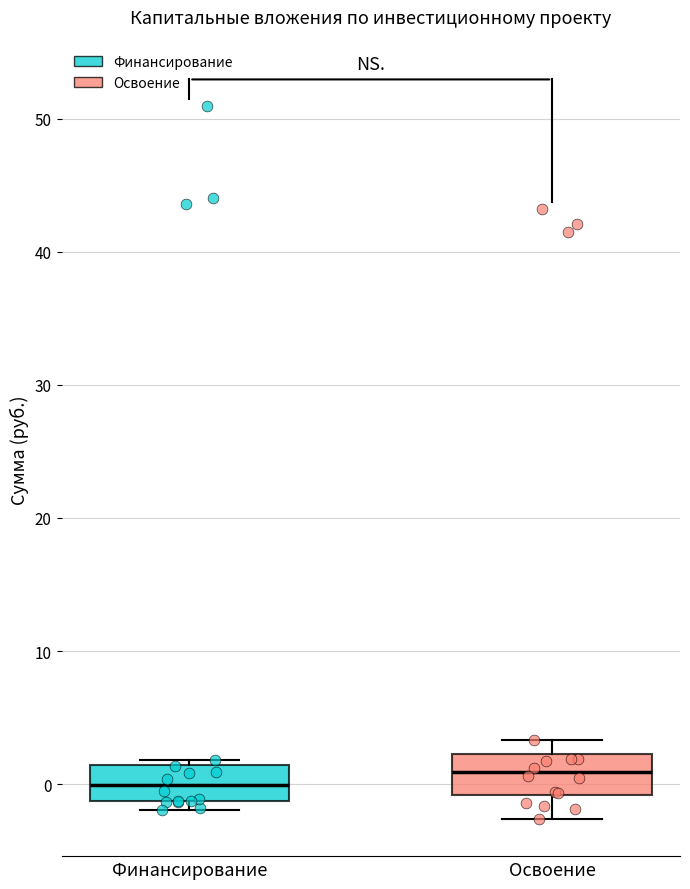

Reading left to right, transcribe this box plot: for each box, give where its median line is, the range the box spans, and where its two whiskers end, as read against the y-axis. The values are not printed on the chart, so give them approximately, as read against the axis.

Финансирование: median 0, box -1 to 1, whiskers -2 to 2
Освоение: median 1, box -1 to 2, whiskers -3 to 3